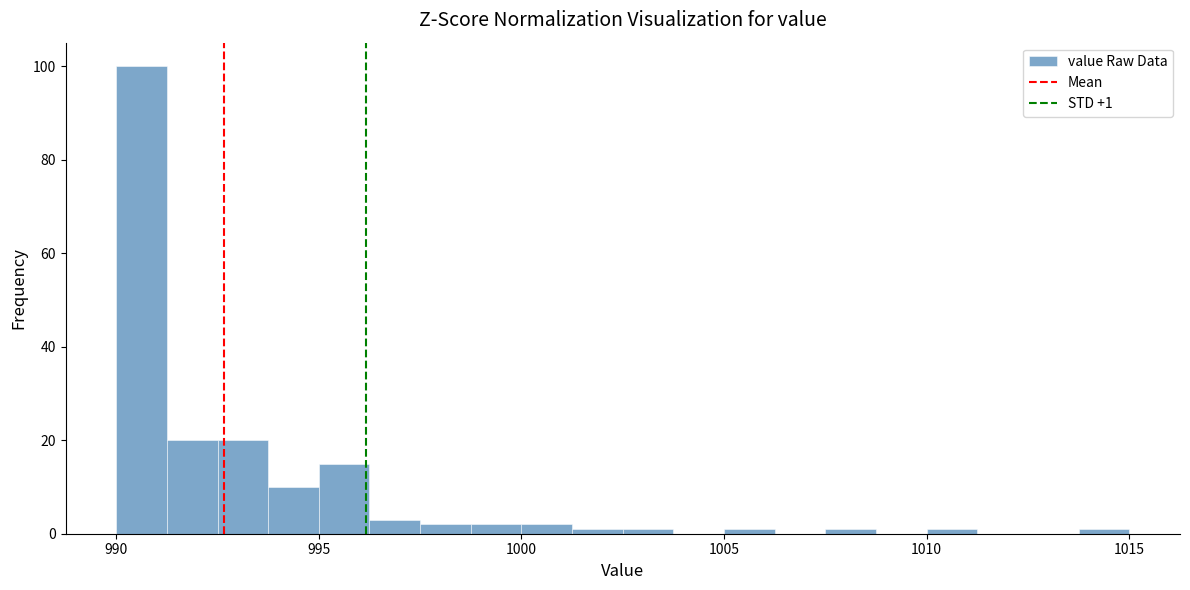

Read against the x-axis, roughly where is the centre of the tallest bar?

990.5